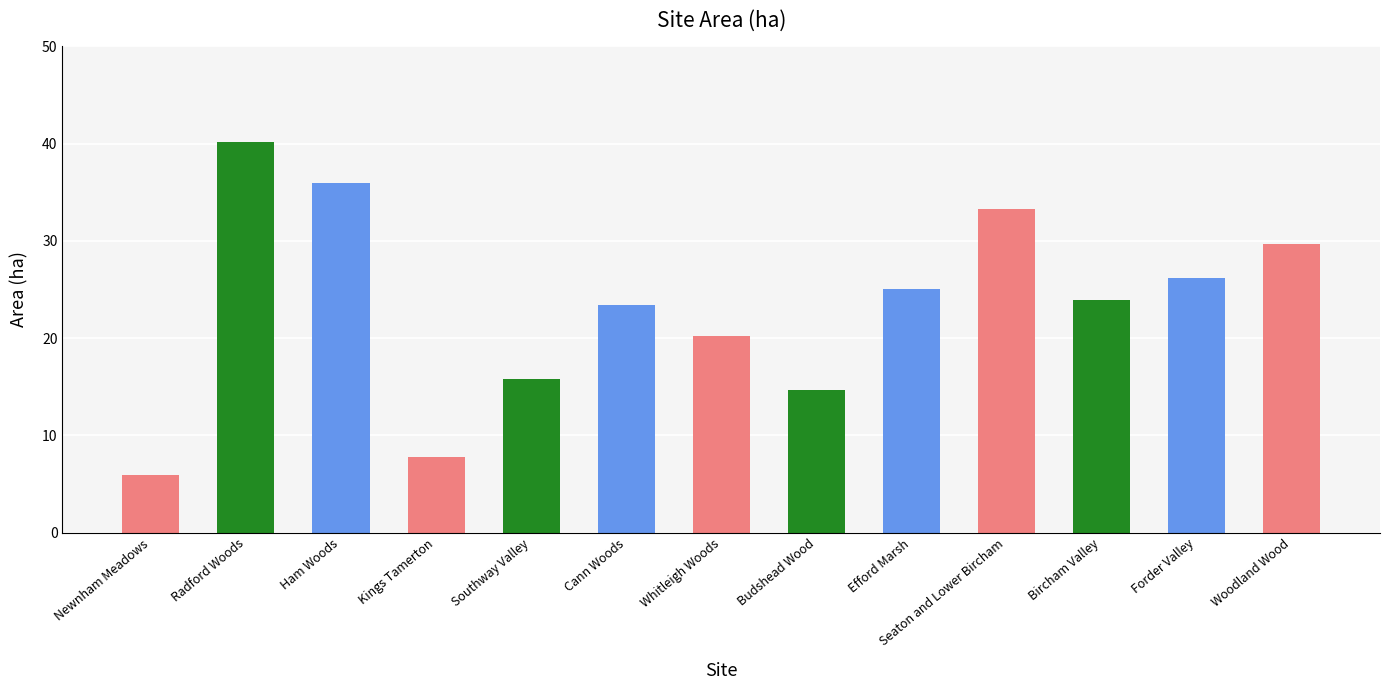

What is the label of the 11th bar from the left?

Bircham Valley